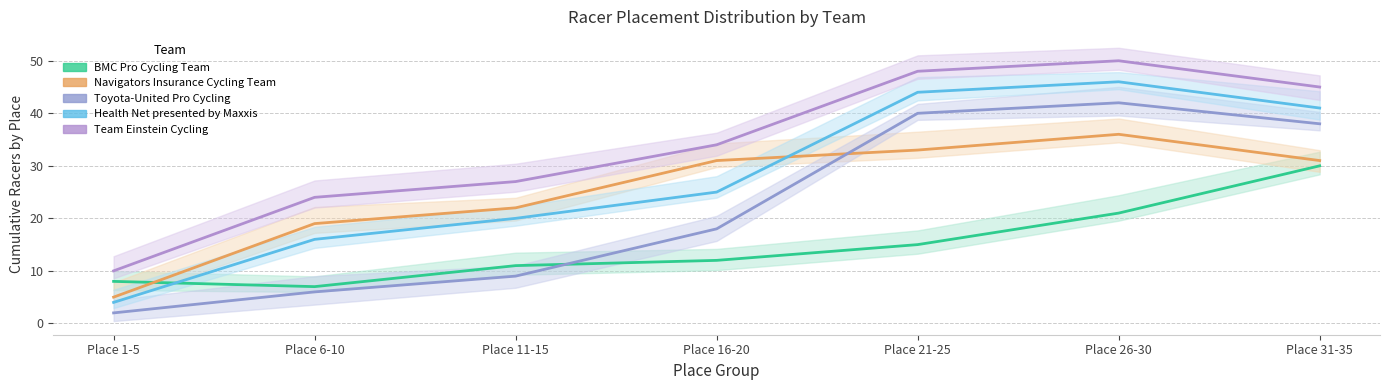

True or false: BMC Pro Cycling Team and Team Einstein Cycling intersect in this chart.

False